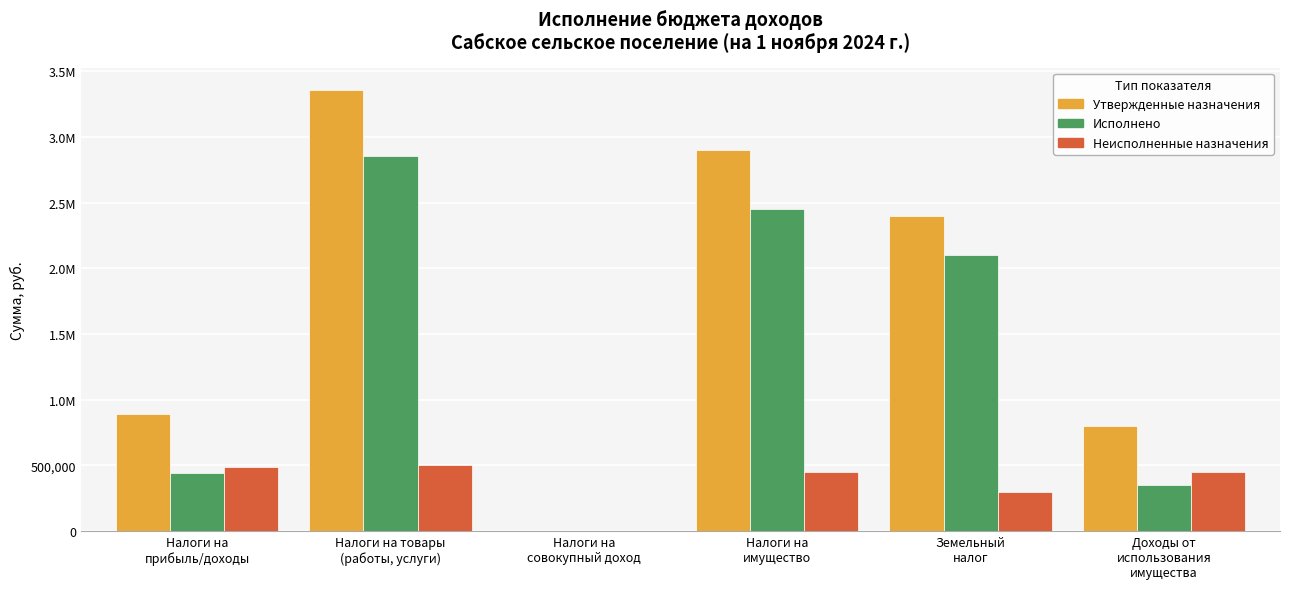

What is the difference between the maximum and second lowest values in the Утвержденные назначения series?

2561200.0